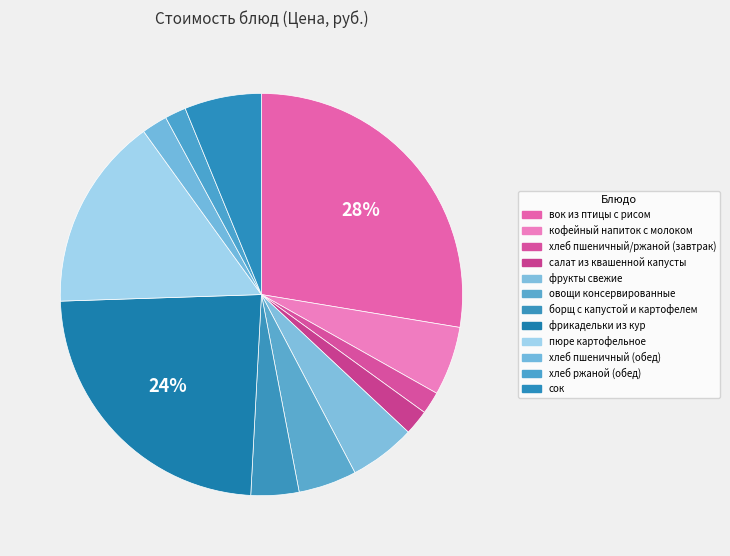

Count the number of slices in the pie.

12